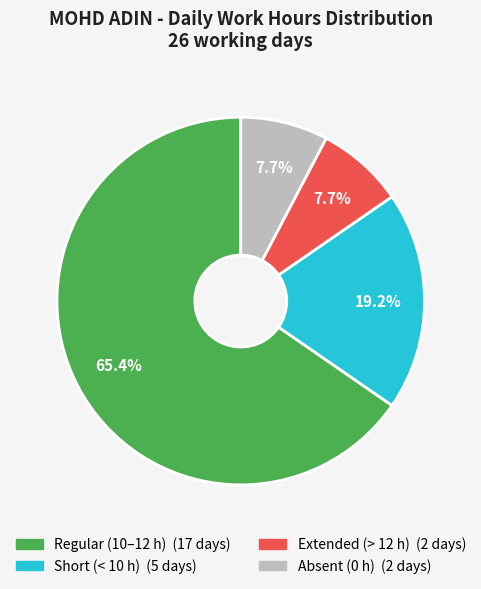

Is there any slice that represents more than half of the pie?

Yes